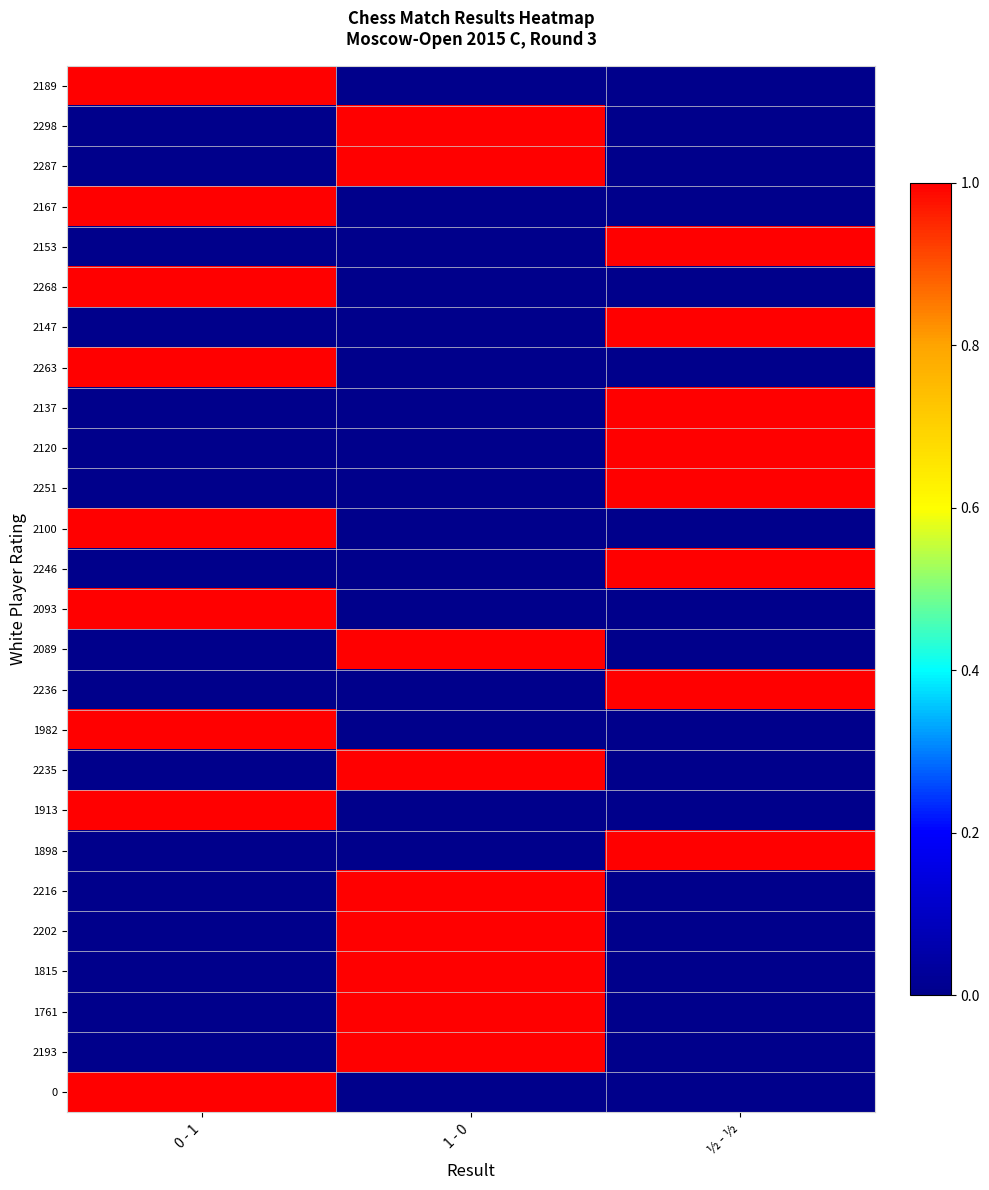

Is it true that 2298 equals -1 at ½ - ½?

False